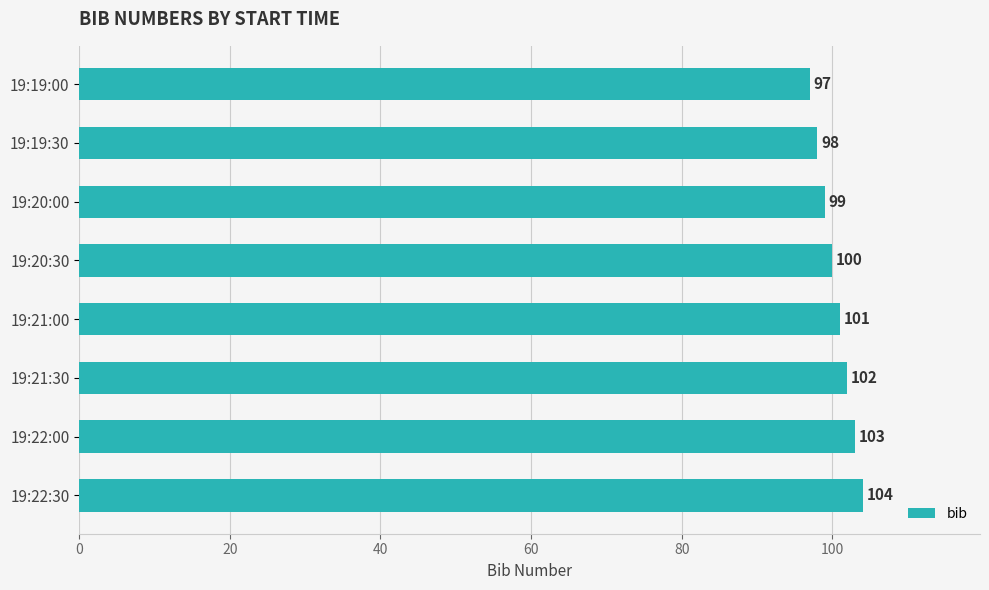

Are the bars grouped side by side (vs. stacked)?

No